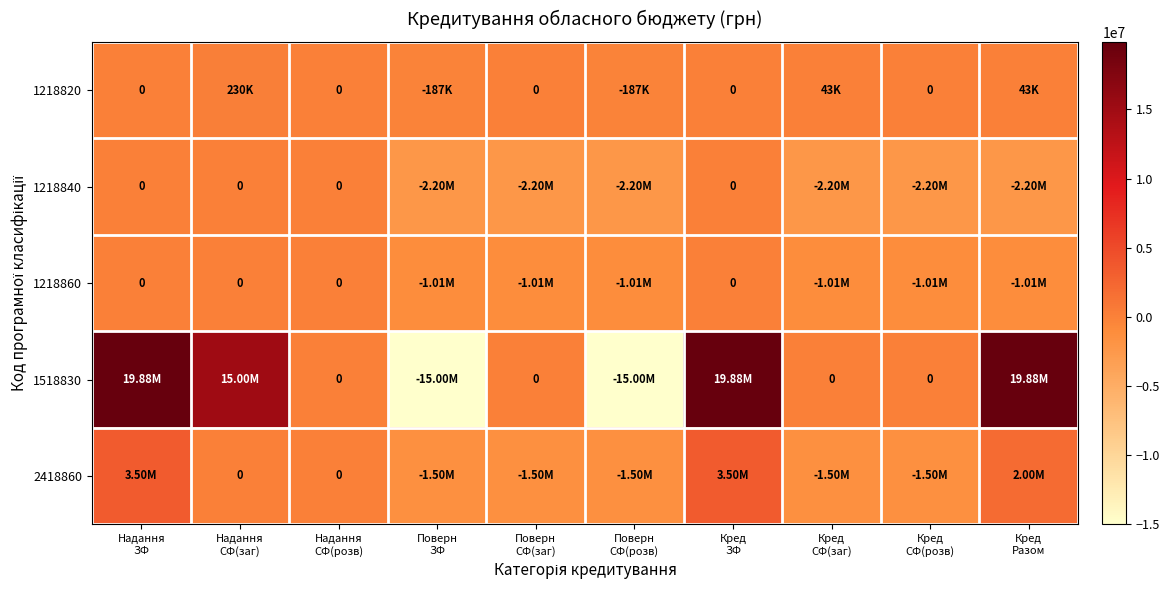

At which label does 2418860 reach its minimum?

Поверн ЗФ